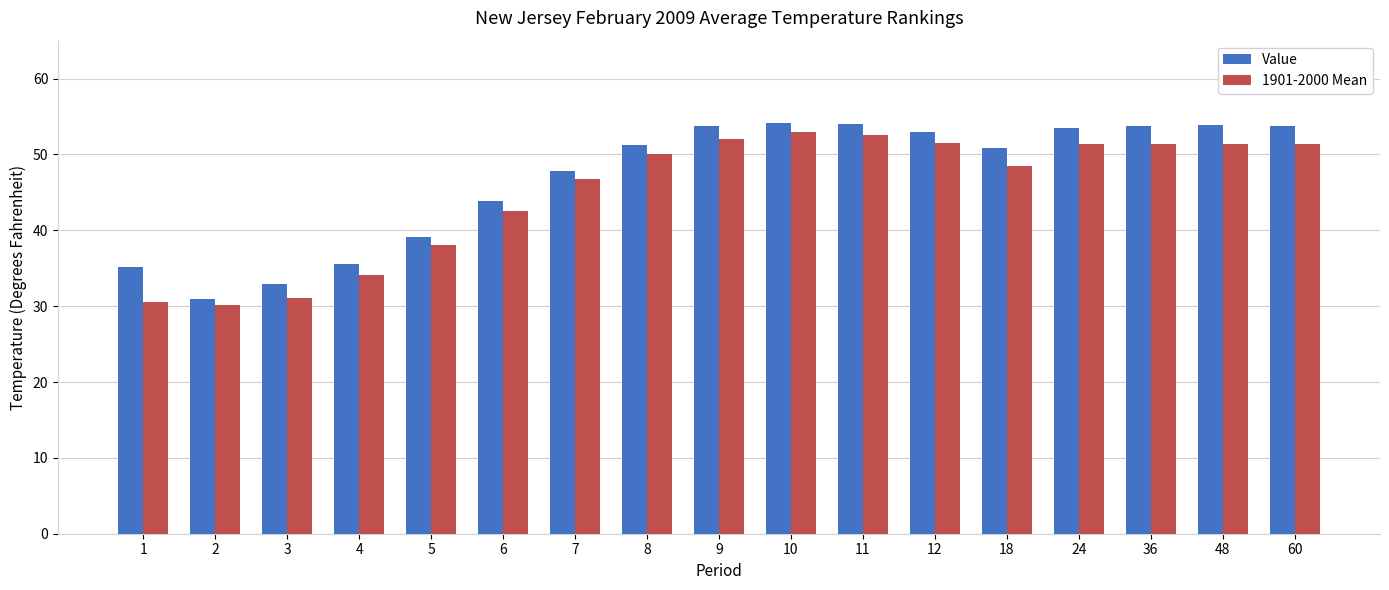

Are the bars grouped side by side (vs. stacked)?

Yes